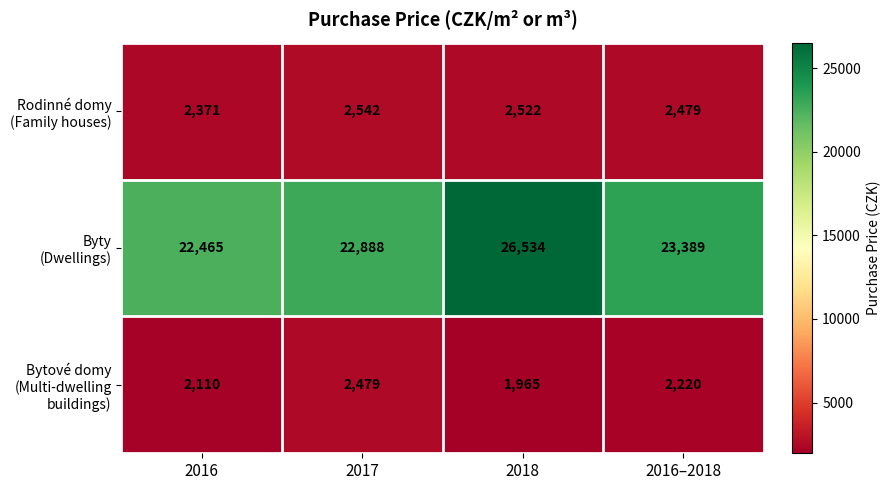

At which category is the sum across all series the highest?

2018